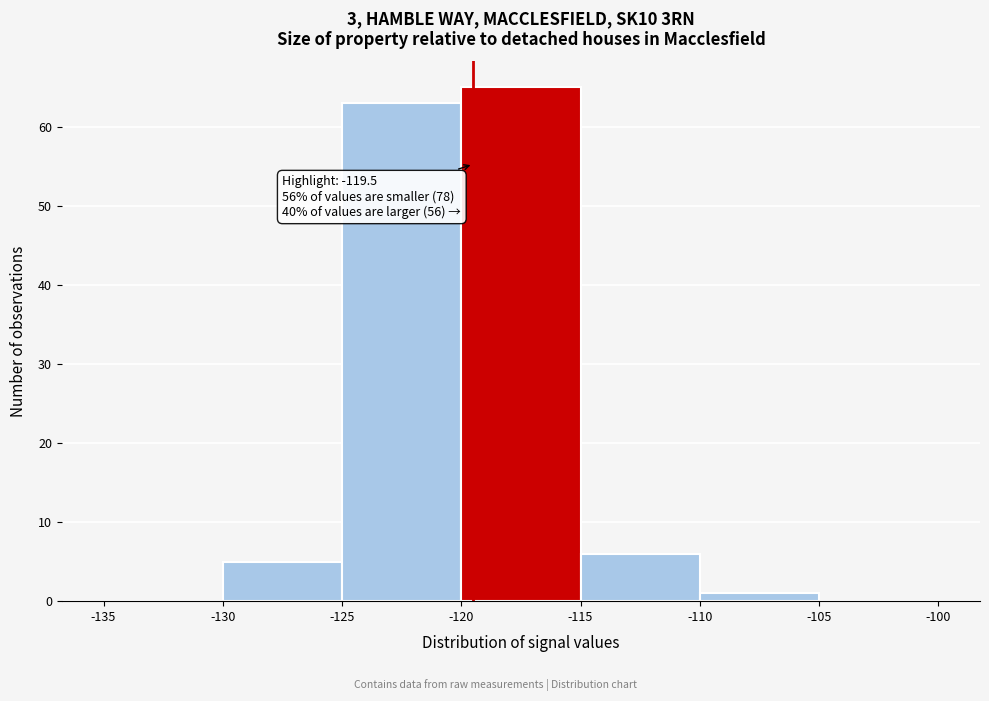

Over which range of the x-axis is the bar tallest?

-120 to -115